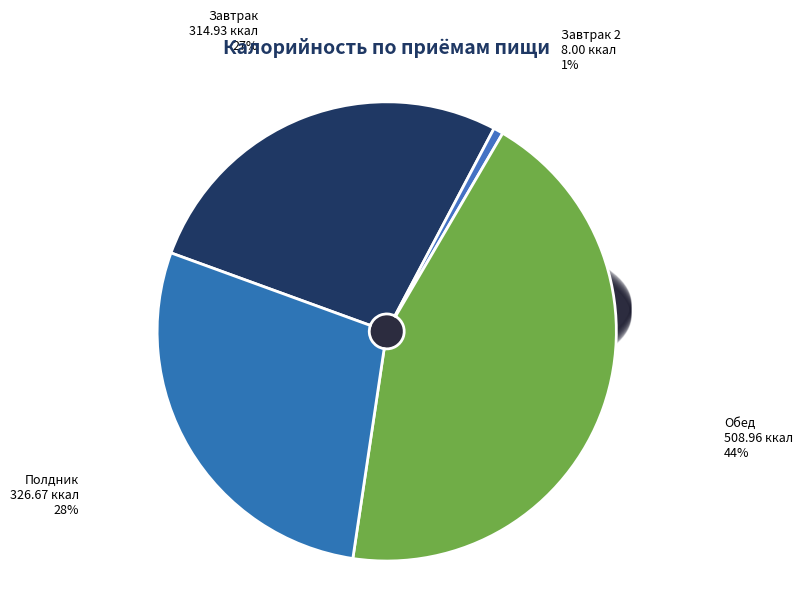

Is there a majority slice in this chart?

No